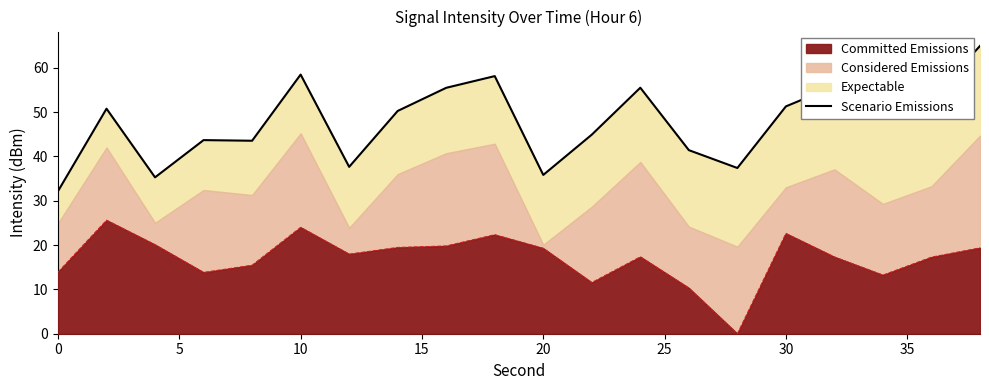

The value of Committed Emissions at 30 is 30.5. True or false?

False